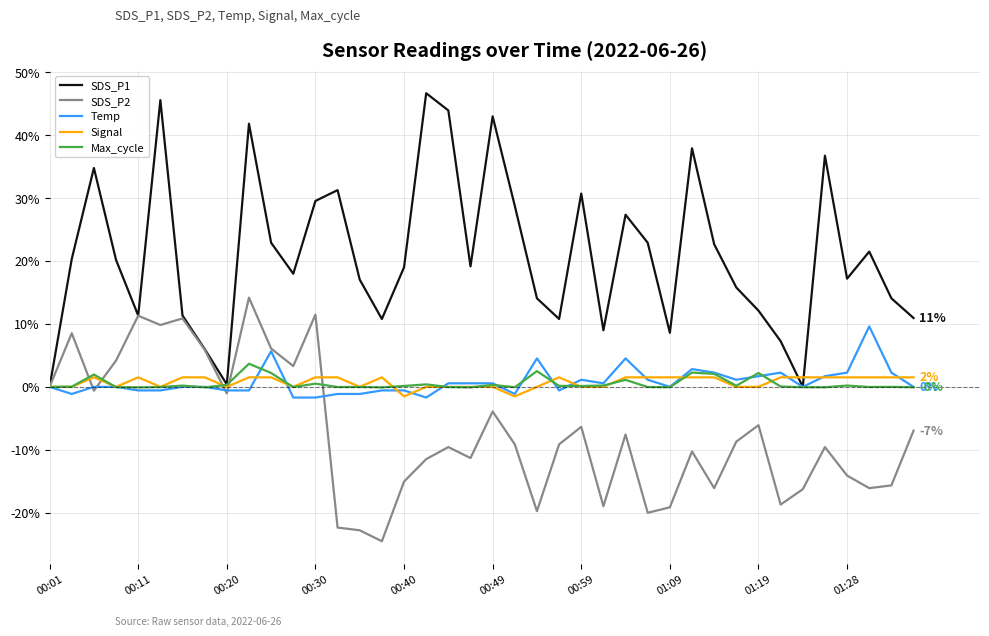

Which series has the largest total across all categories?

SDS_P1